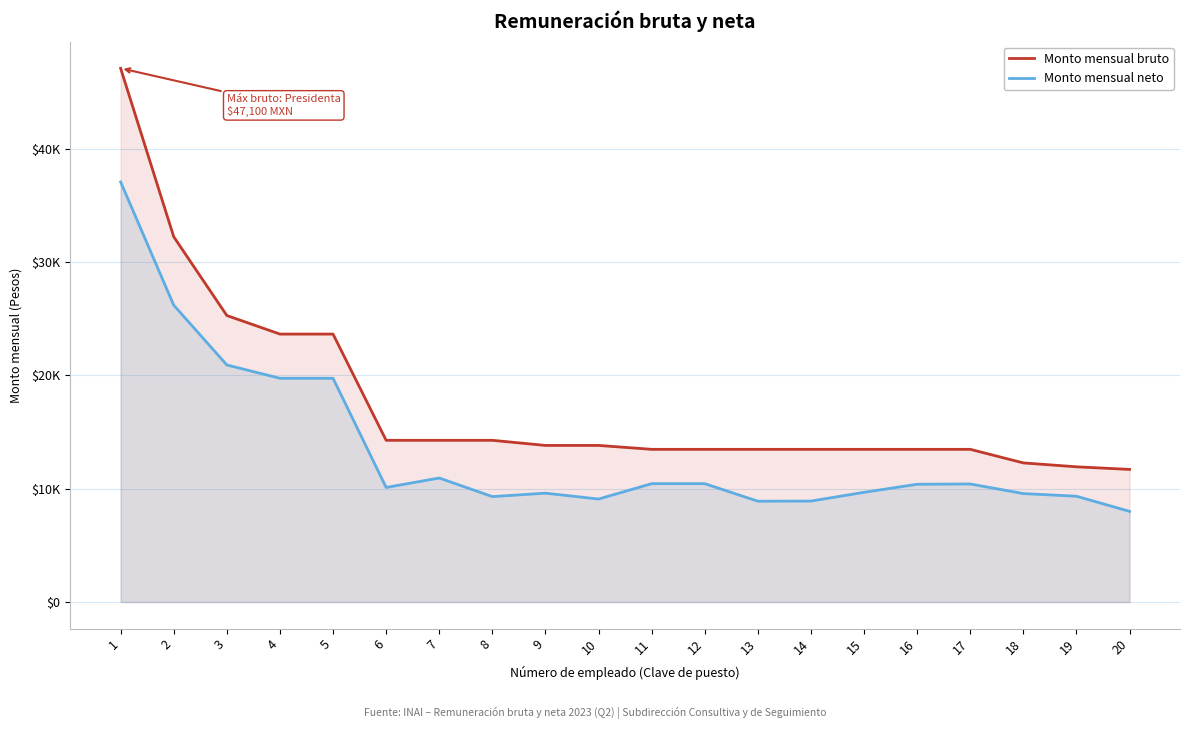

What is the difference between the maximum and minimum values in the Monto mensual bruto series?

35397.6